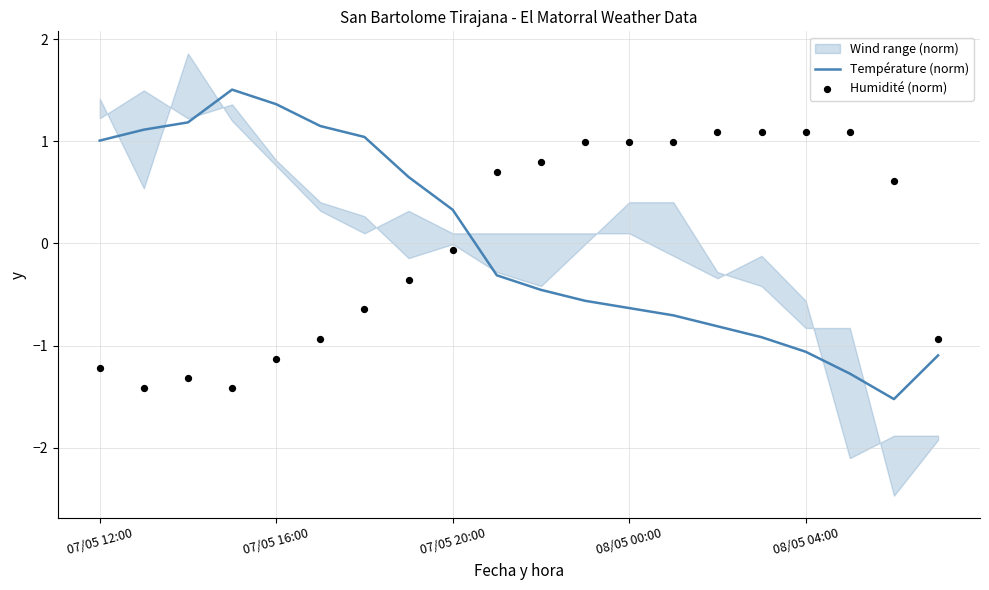

What is the total value across all series at 07/05 12:00?

-0.2